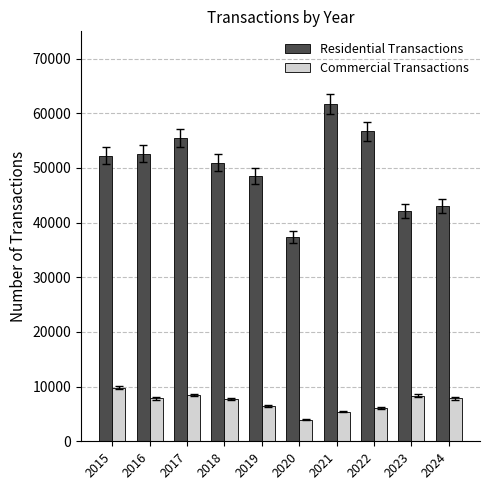

Which series has the largest total across all categories?

Residential Transactions